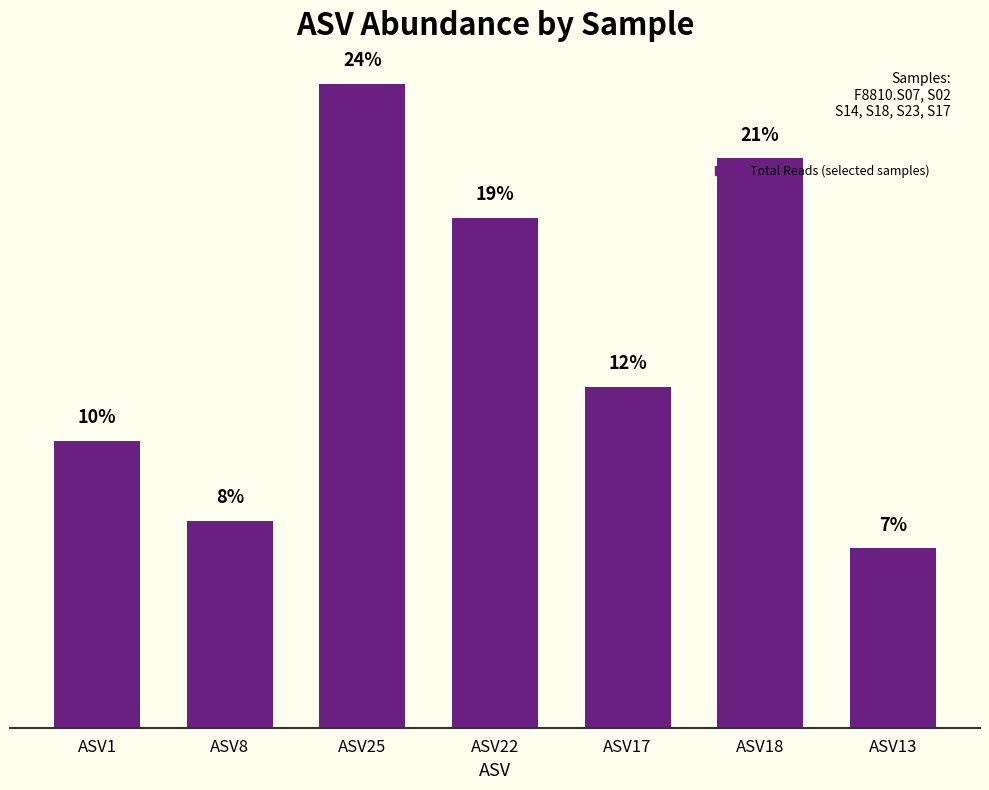

Which category has the lowest value across all series?

ASV13